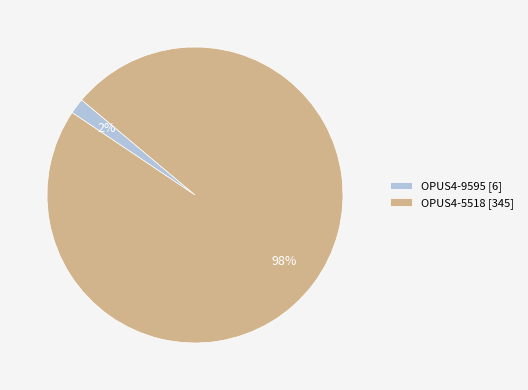

To the nearest percent, what percentage of the pie is OPUS4-5518?

98%